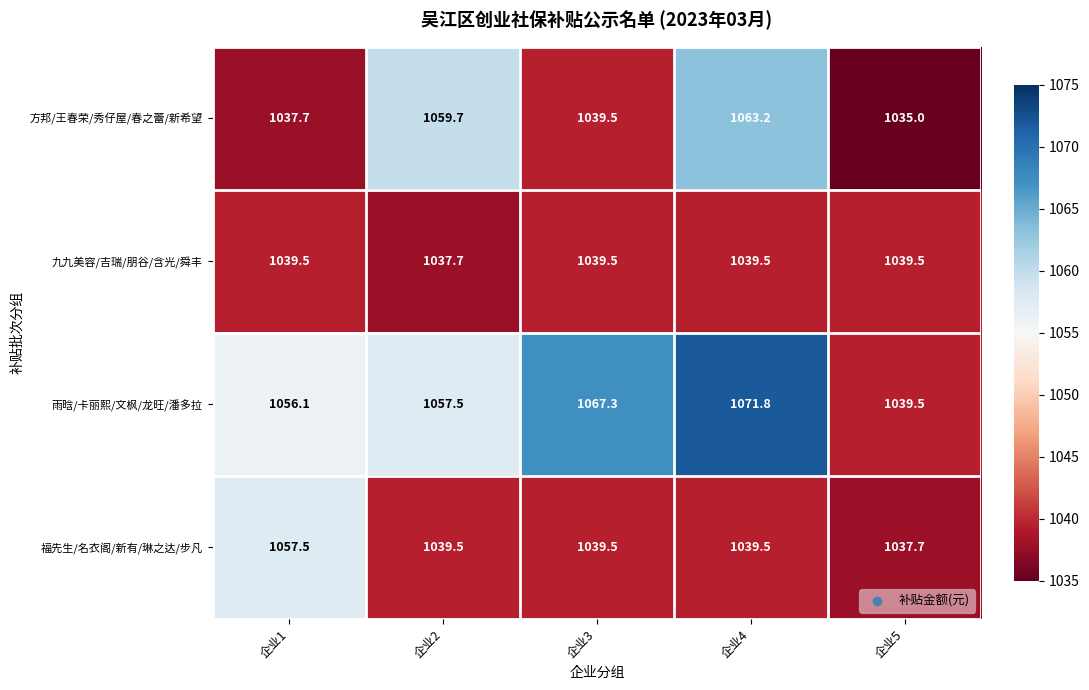

What is the difference between the highest and lowest values at 企业4?

32.3